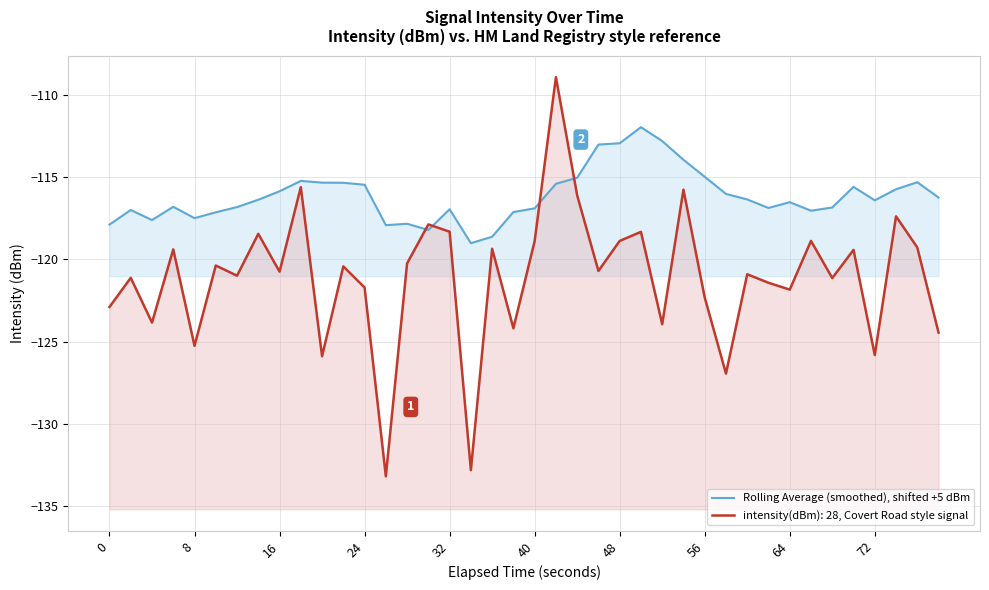

How many points are lower than both their immediate neighbors (excluding endpoints)?

8